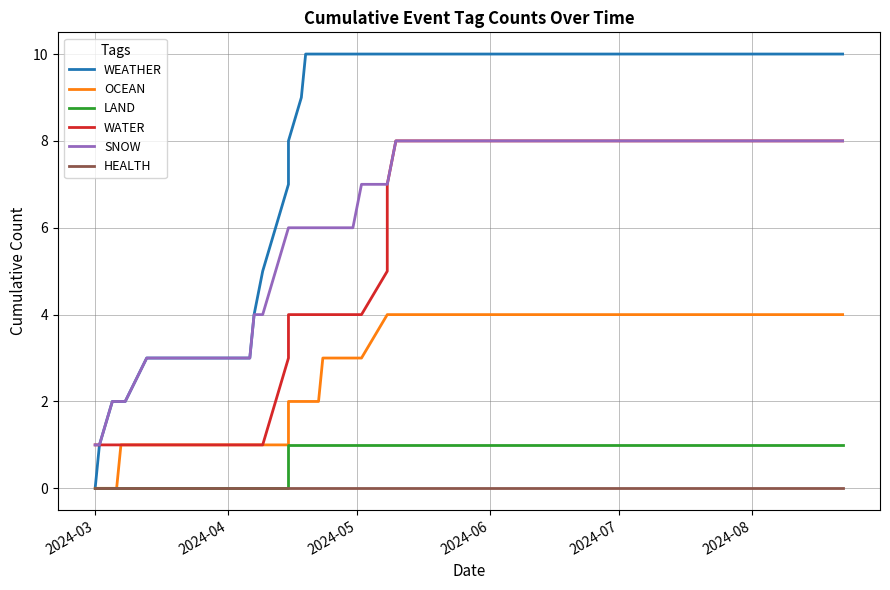

How many data points in SNOW are less than 5?

19